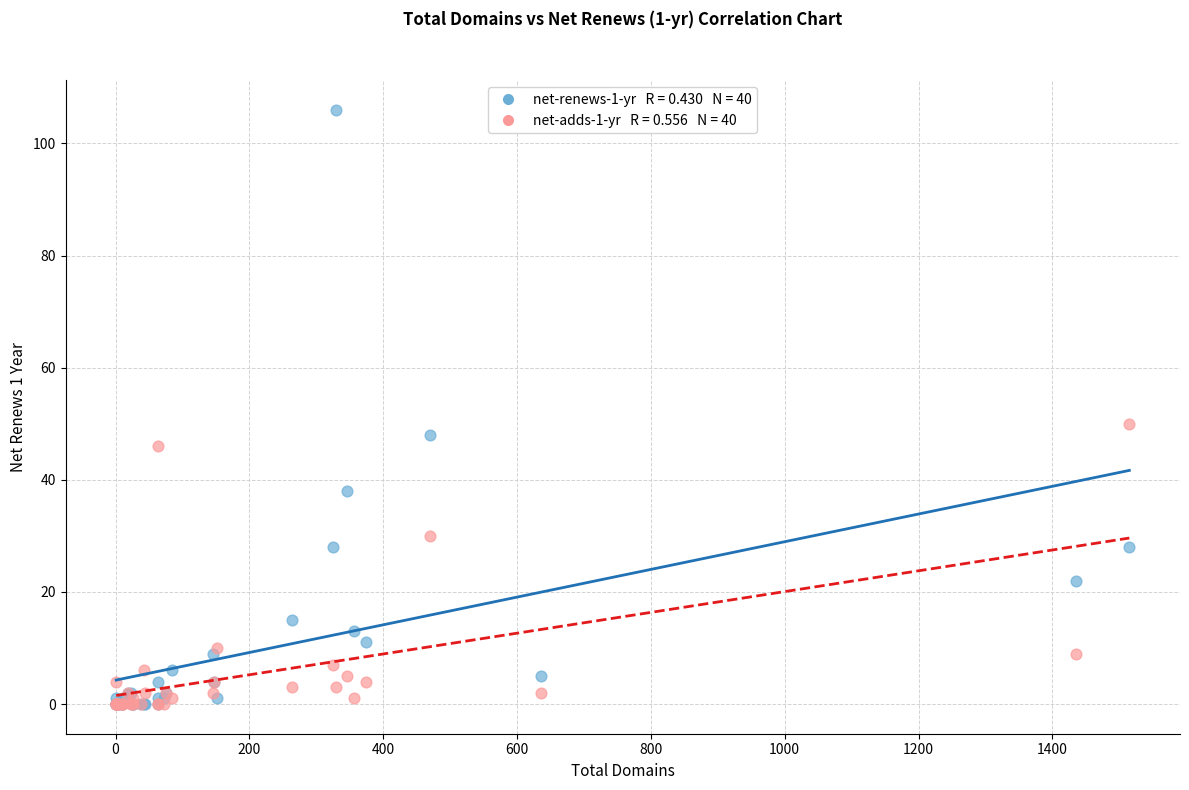

Across all series, what Y value is closest to 53?

50